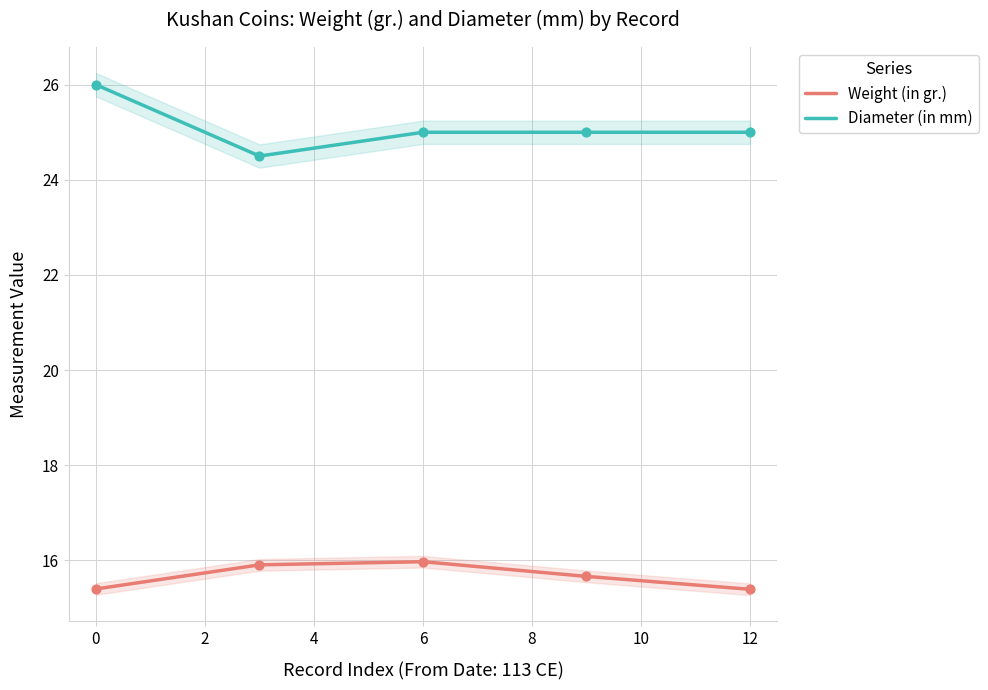

True or false: Diameter (in mm) has a value of 25.0 at 12.

True